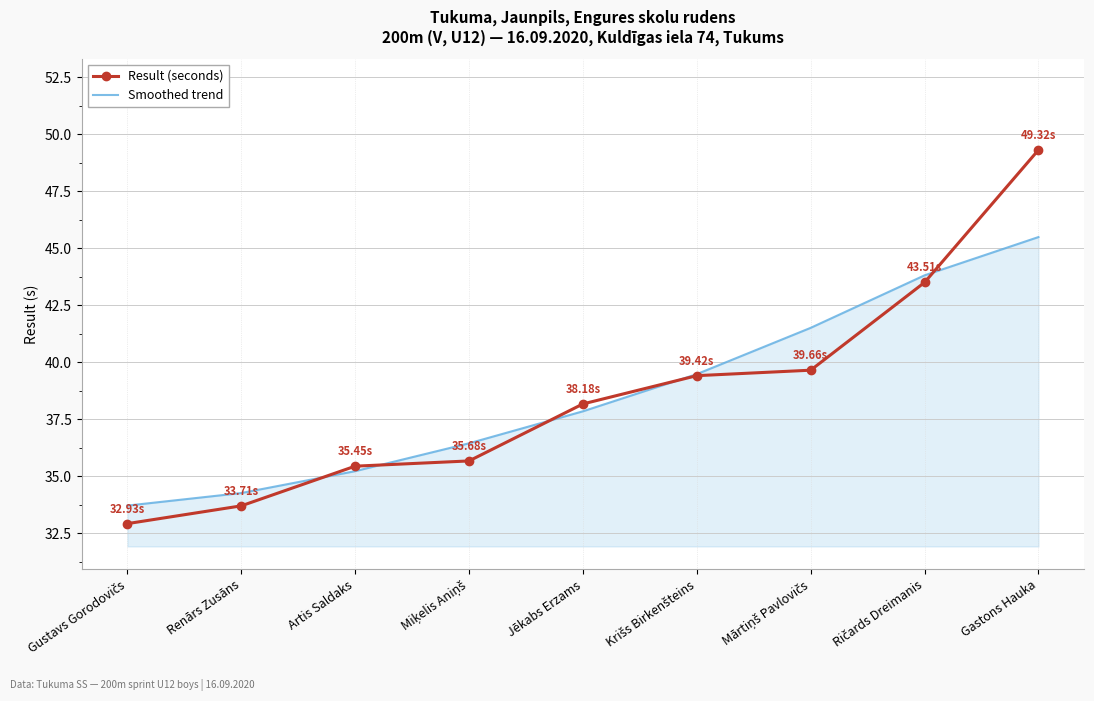

At which label does Smoothed trend reach its peak?

Gastons Hauka